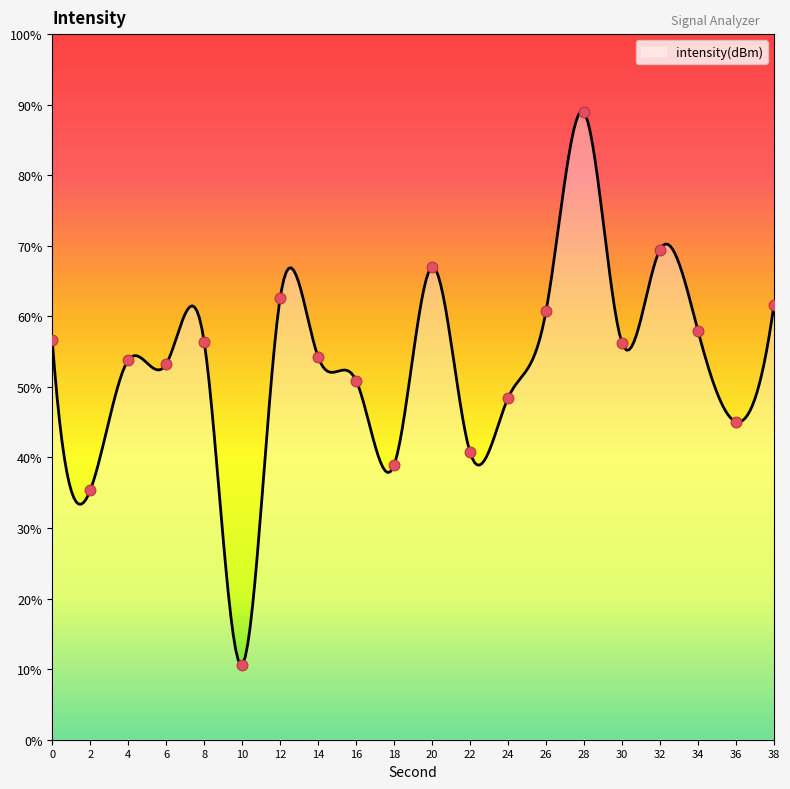

What is the change in value from 18 to 24?

+9.5